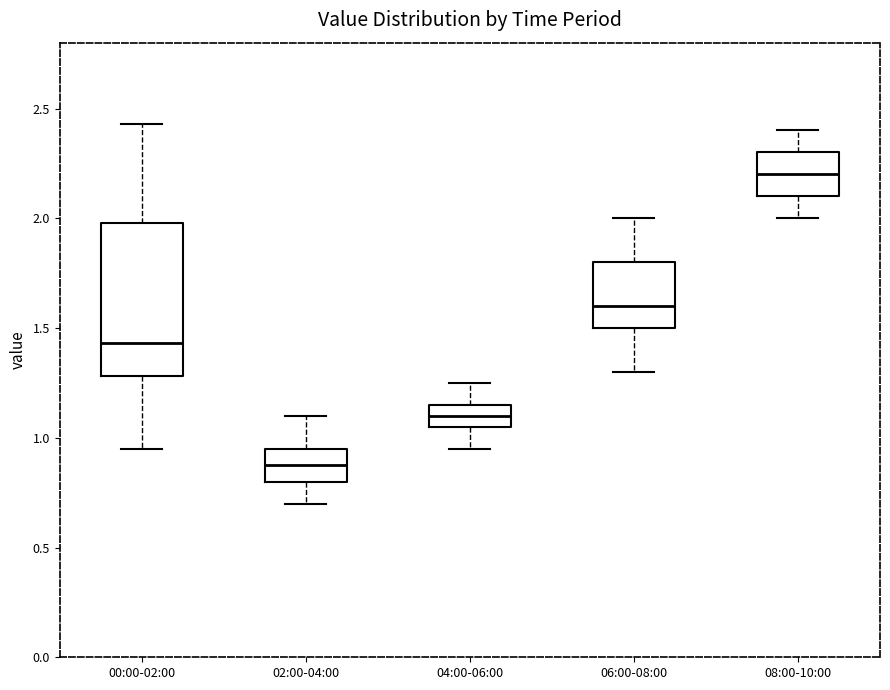

Where does the upper whisker of the box for 08:00-10:00 end on the y-axis? The values are not printed on the chart, so give them approximately, as read against the axis.

2.40